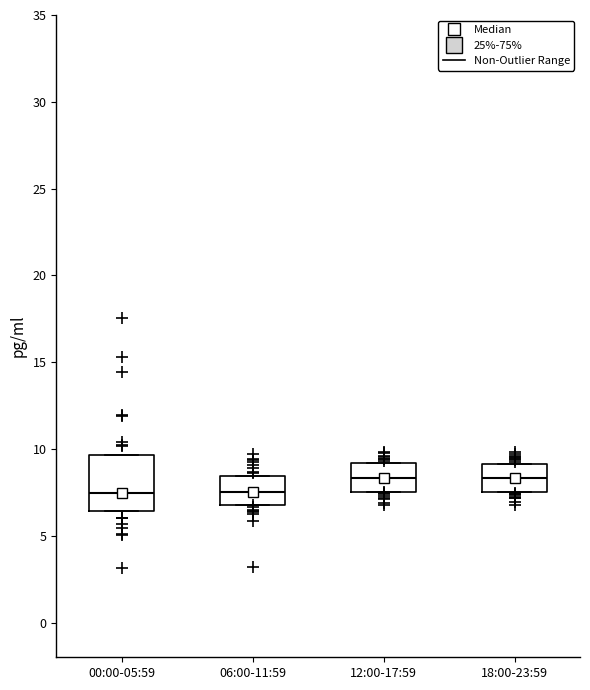

Which box is the tallest, from its lower edge to its upper edge?

00:00-05:59